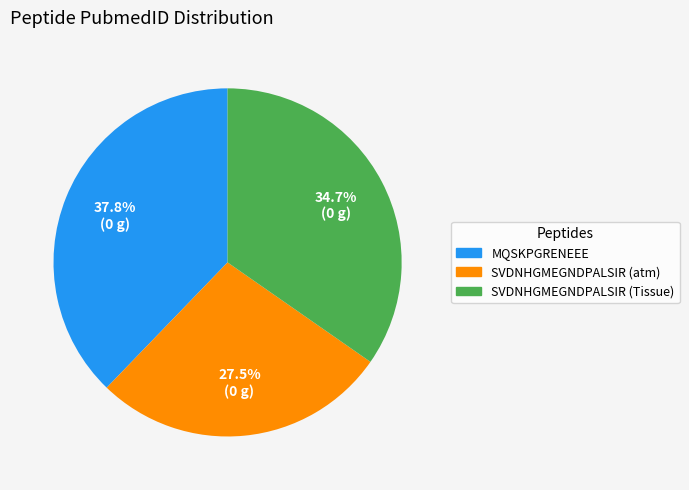

How many slices are in this pie chart?

3